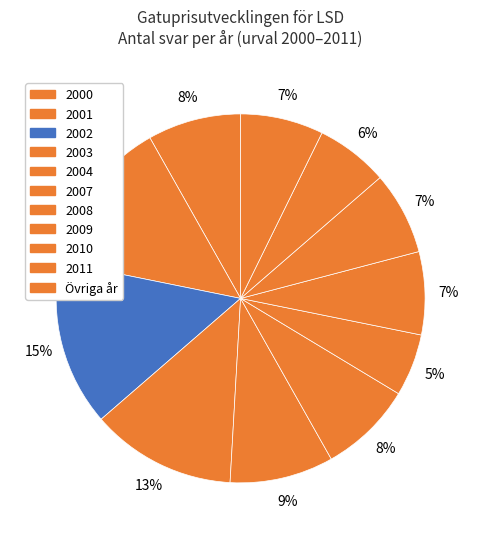

How many segments does this pie chart have?

11